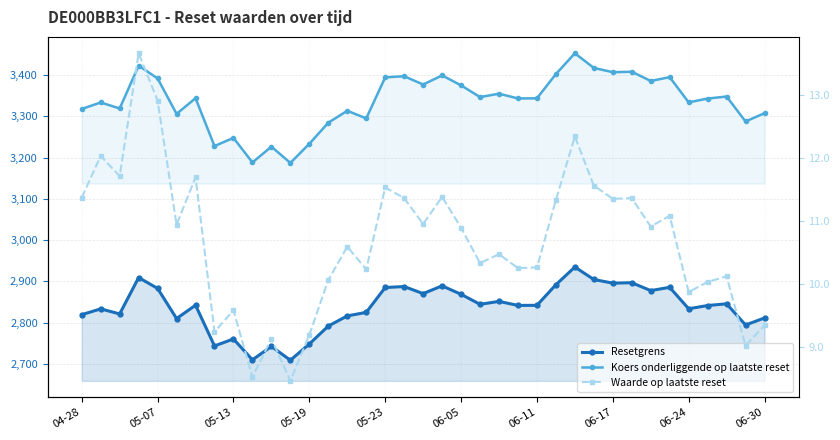

How many interior local peaks does the Waarde op laatste reset series have?

13